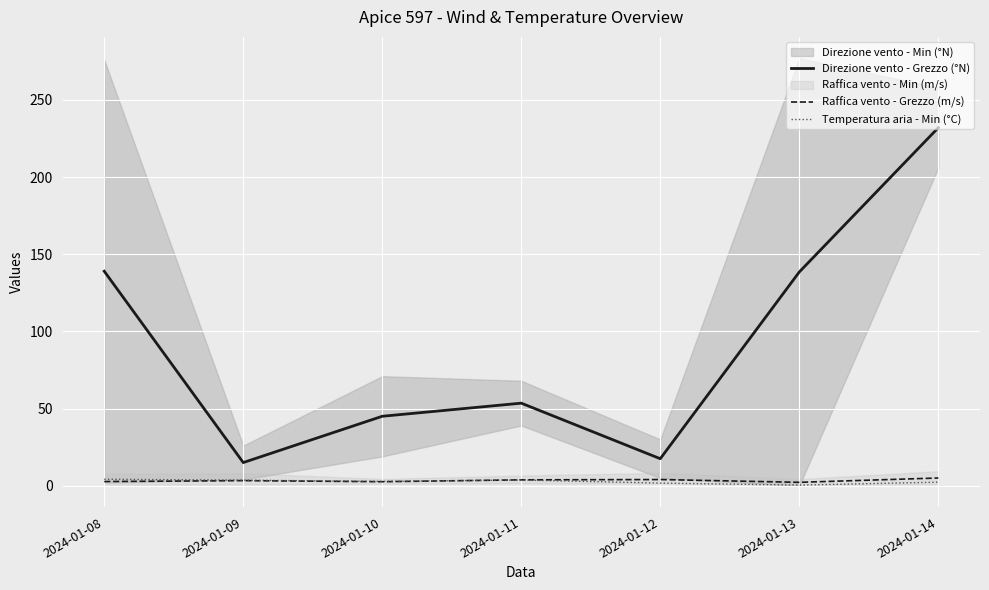

At which category does Direzione vento - Grezzo (°N) reach its first local peak?

2024-01-11